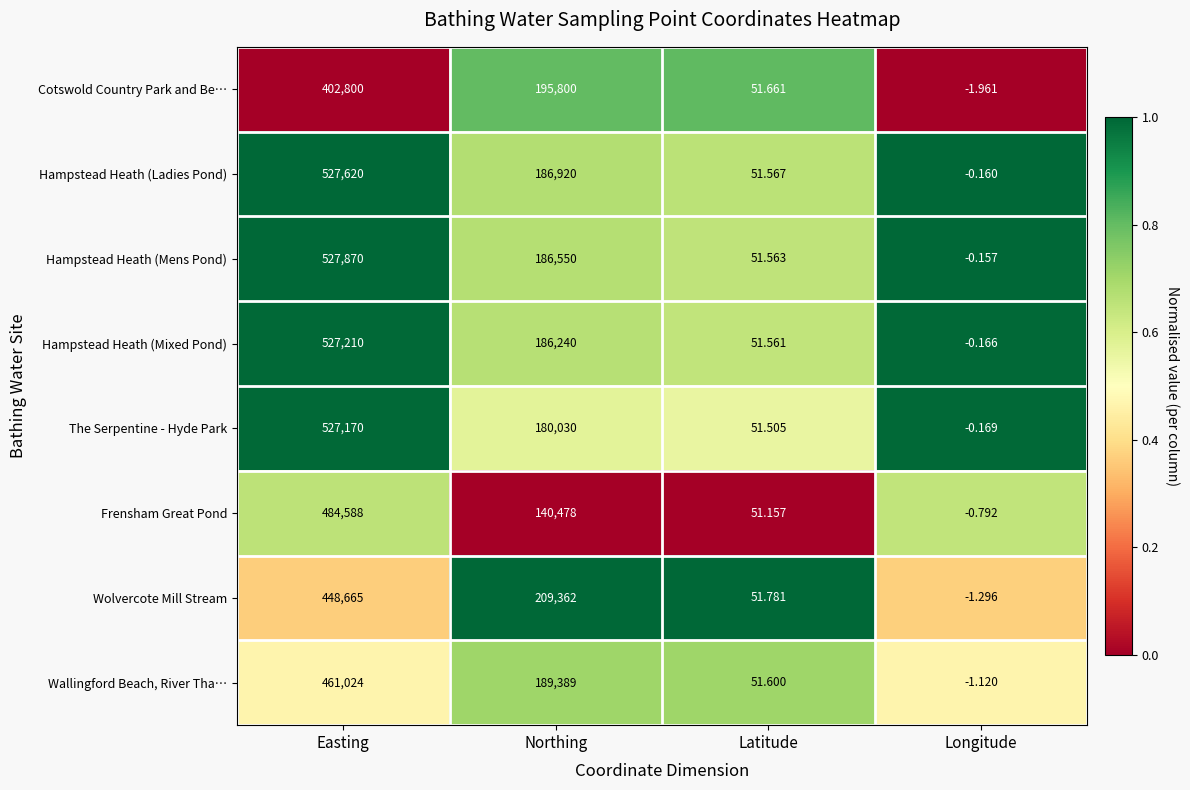

Which series has the largest range (max minus min)?

Hampstead Heath (Mens Pond)